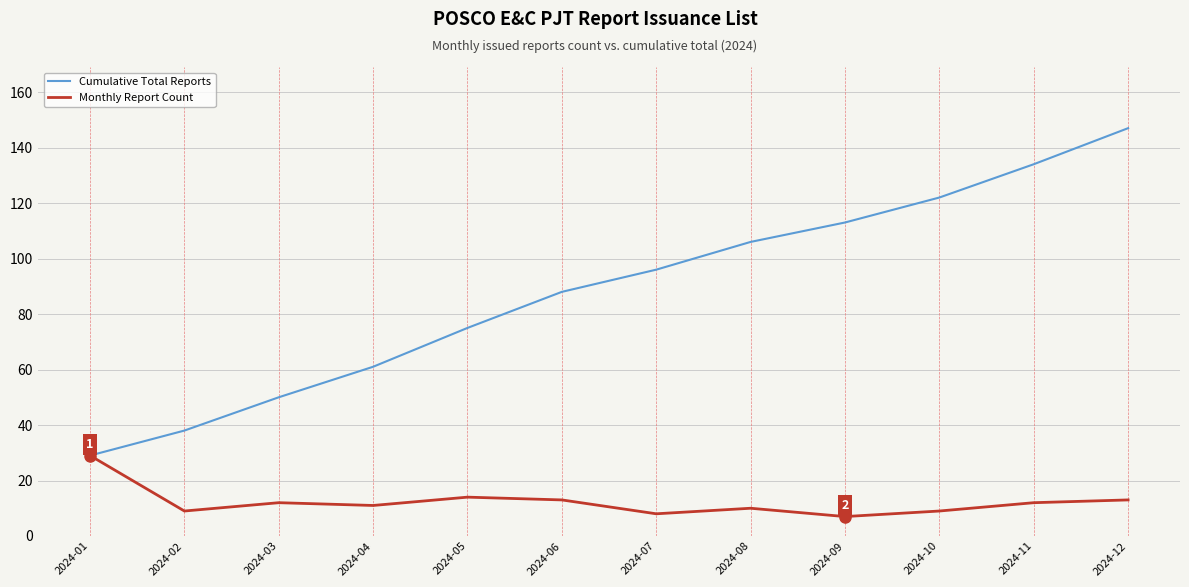

What is the maximum value for Cumulative Total Reports?

147